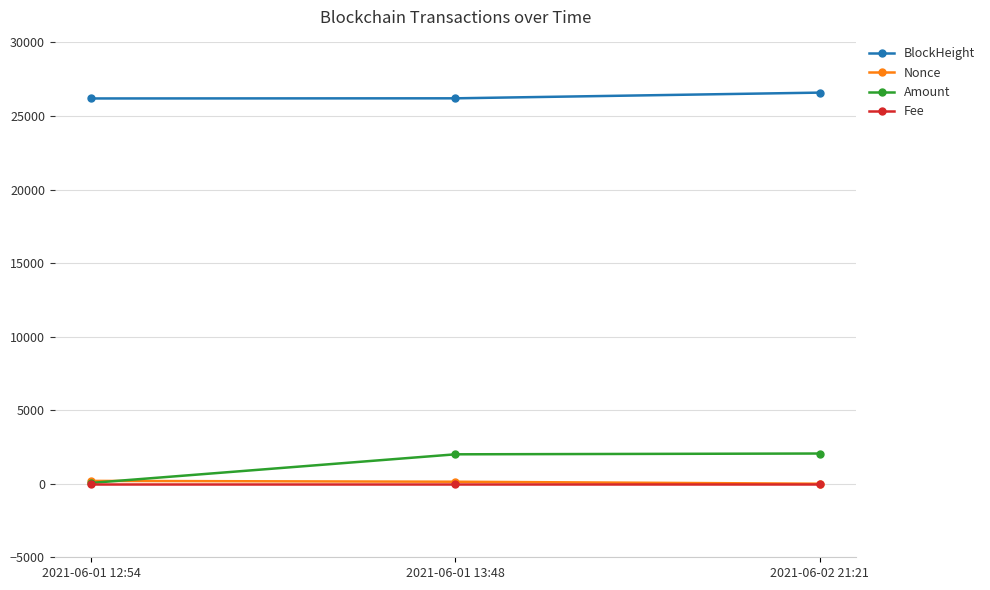

What are all the series names shown in the legend?

BlockHeight, Nonce, Amount, Fee